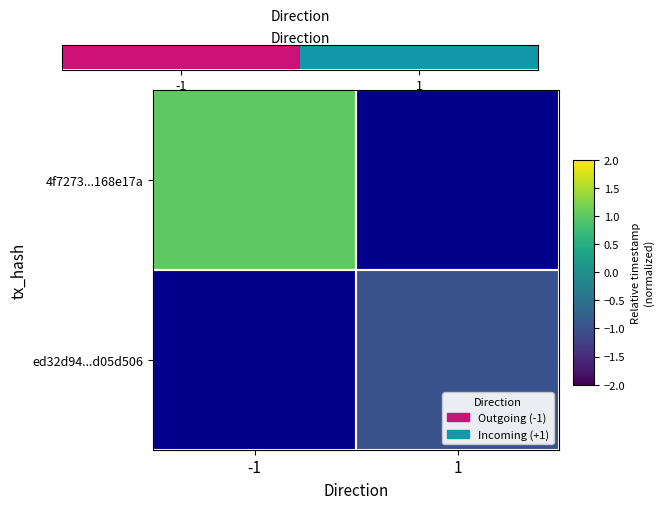

What is the maximum value for 4f7273...168e17a?

1.0